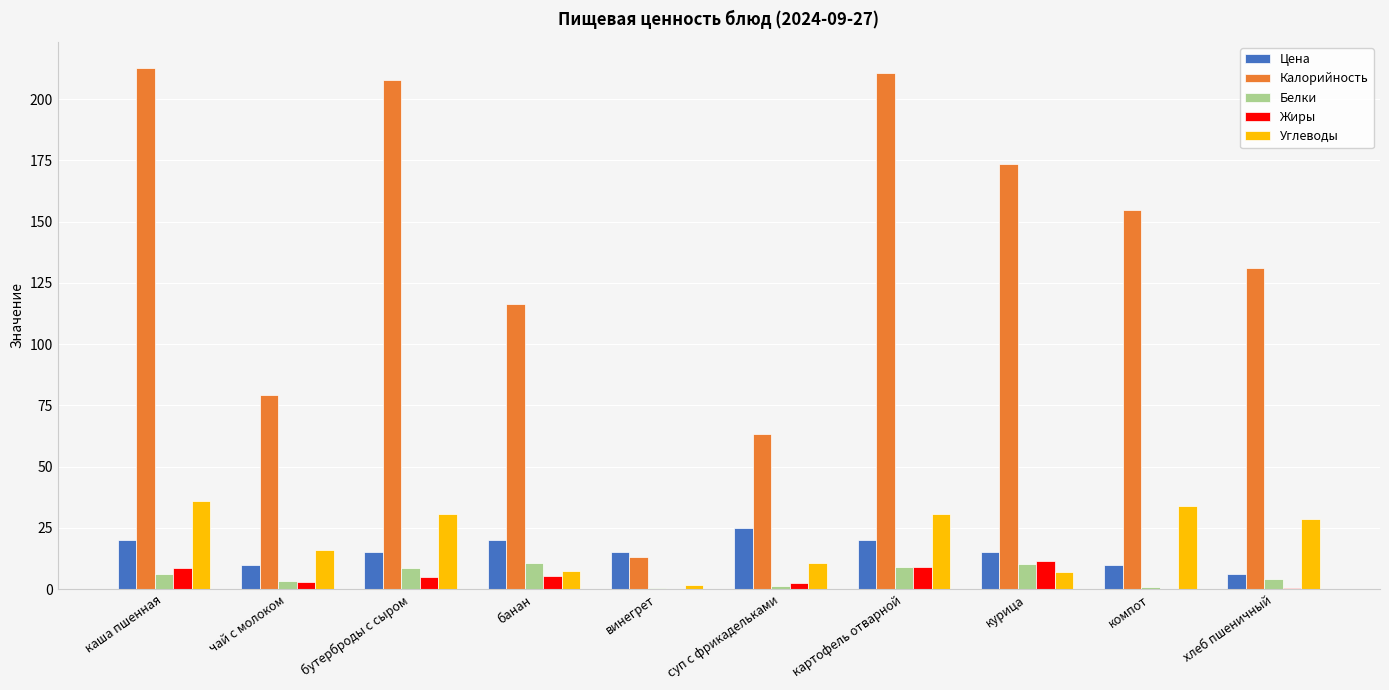

Which label corresponds to the largest value in the chart?

каша пшенная